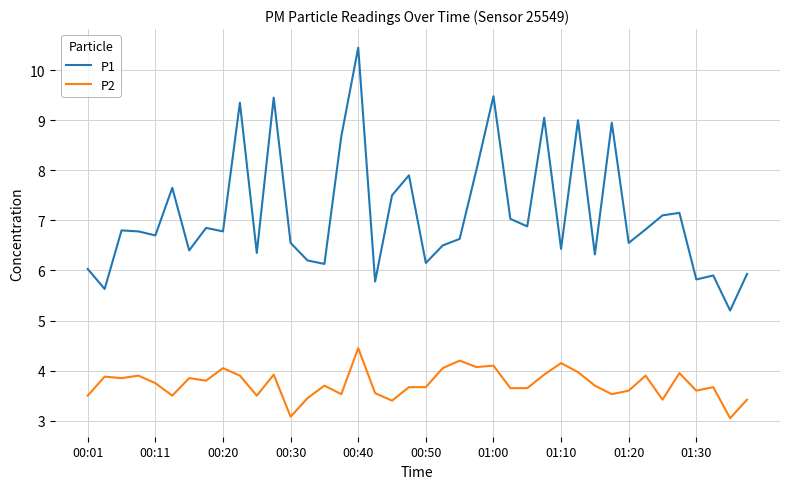

How many lines are shown in the chart?

2